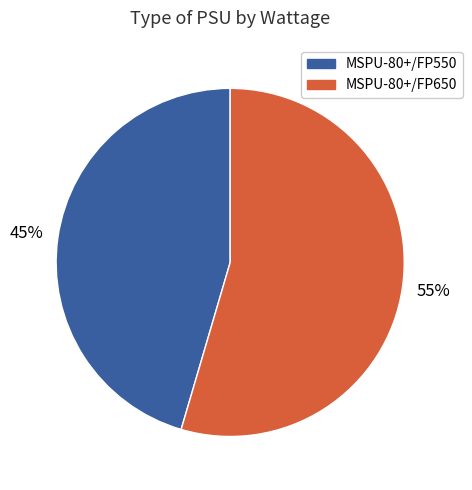

Does MSPU-80+/FP550 account for over 50% of the chart?

No